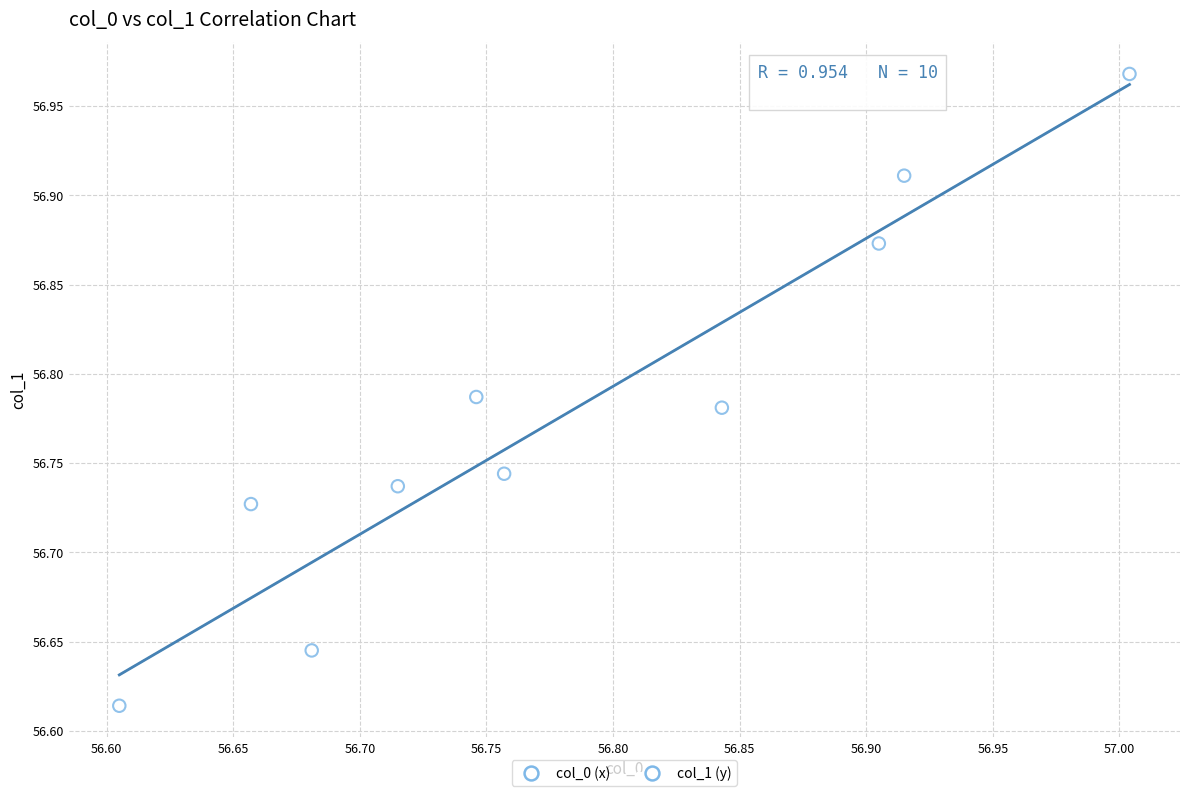

What is the range of Y values (max minus min)?

0.4